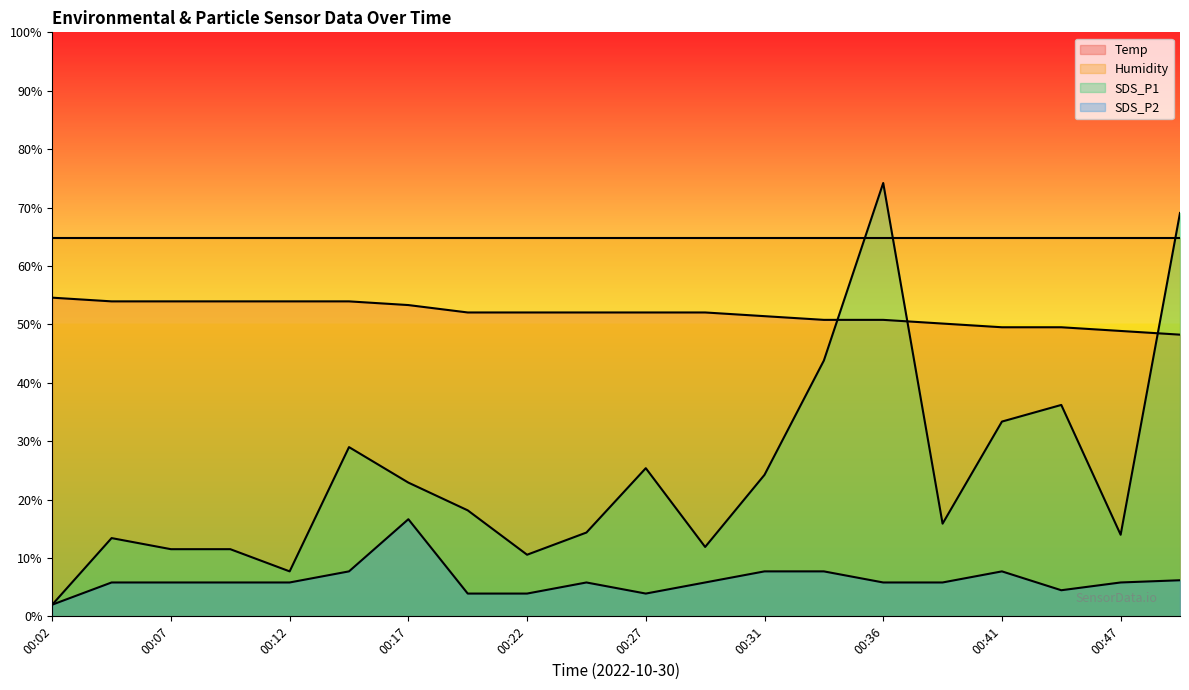

How many lines are shown in the chart?

4